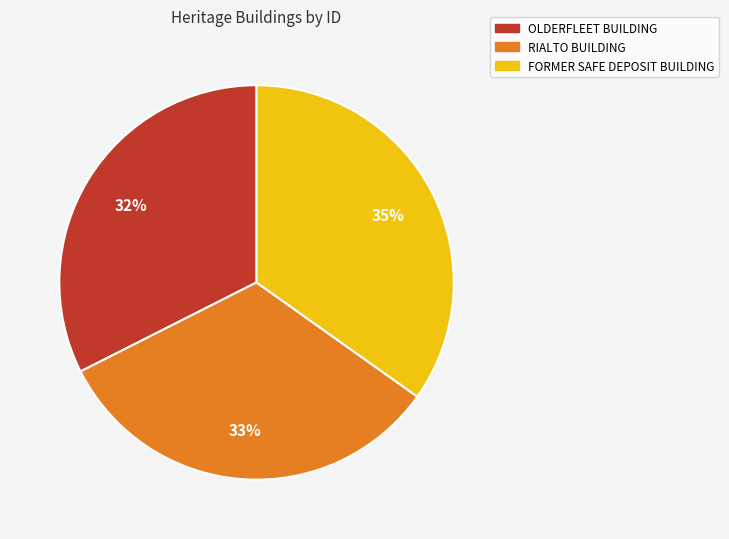

Approximately how many times larger is the value at FORMER SAFE DEPOSIT BUILDING compared to RIALTO BUILDING?

1.1